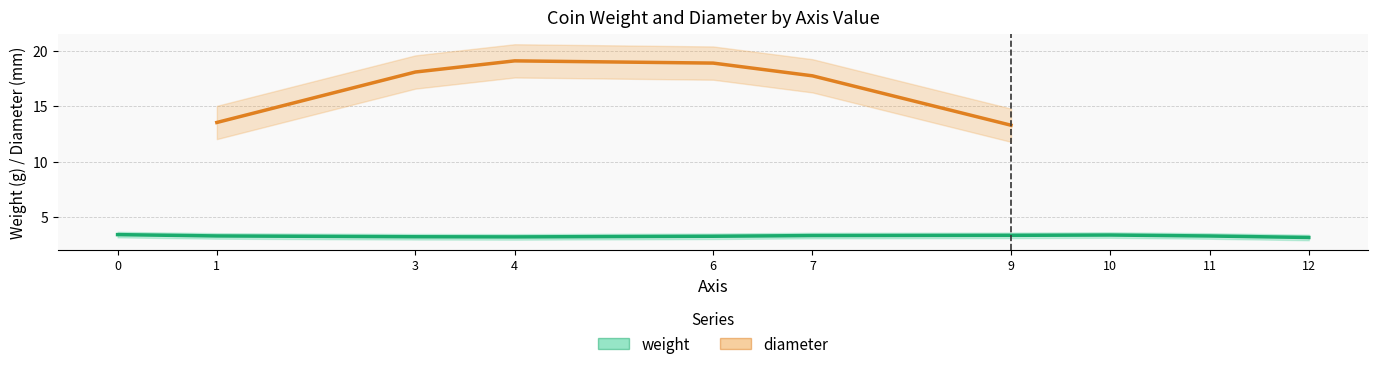

Is it true that weight equals 2.1 at 1?

False